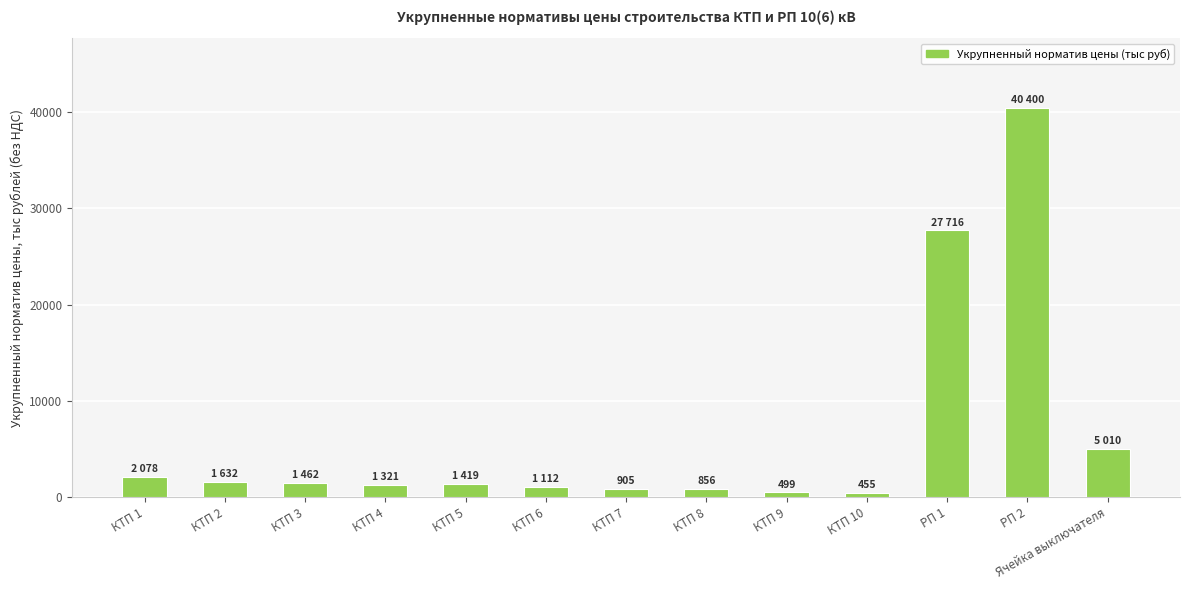

What position from the right is Ячейка выключателя?

1